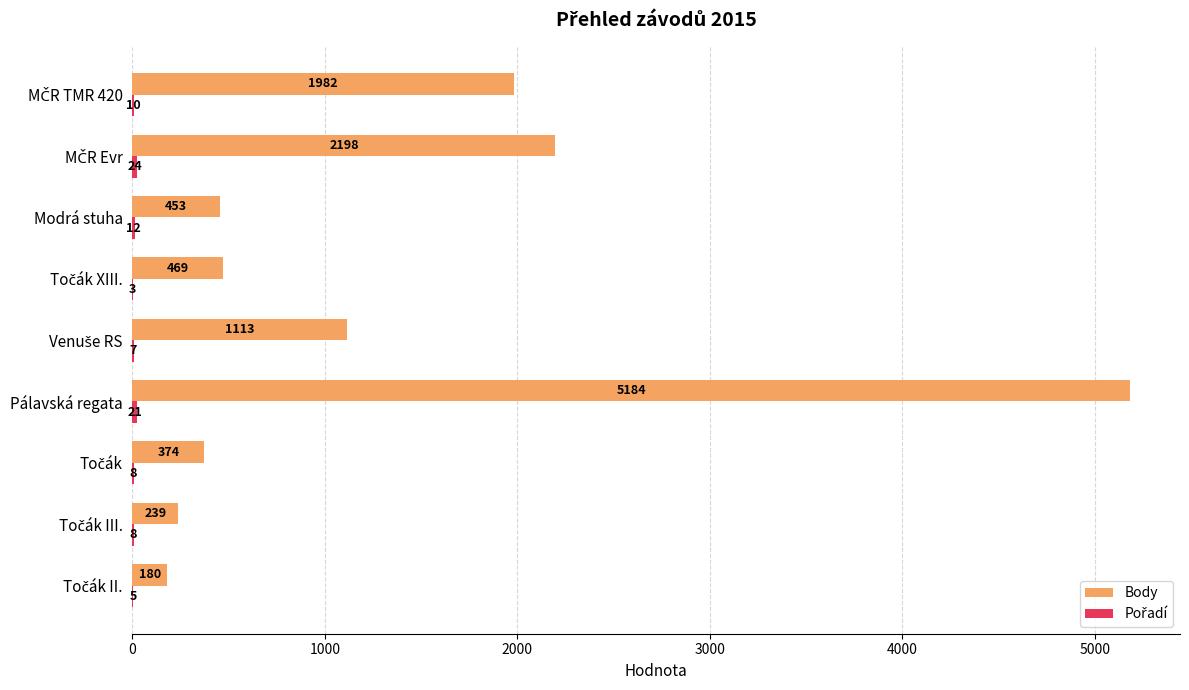

The Body series shows 5184 at Pálavská regata. True or false?

True